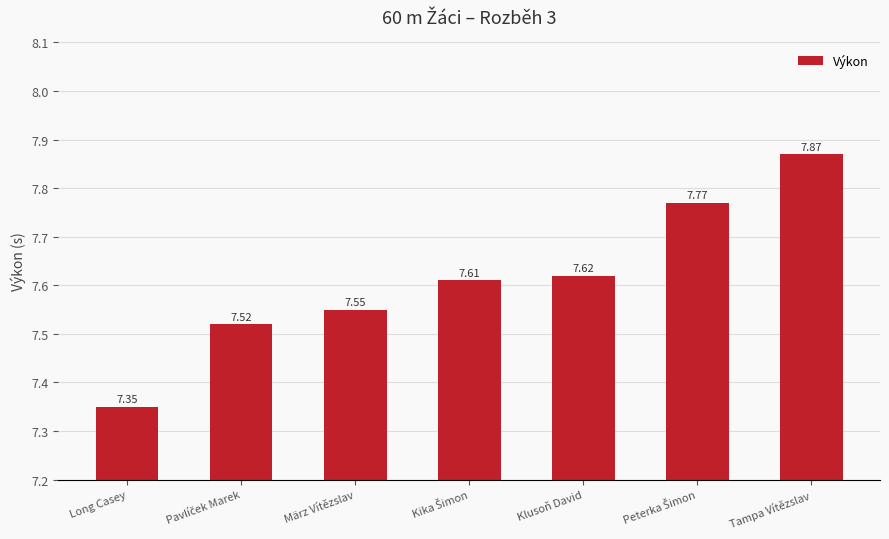

What is the average value?

7.6